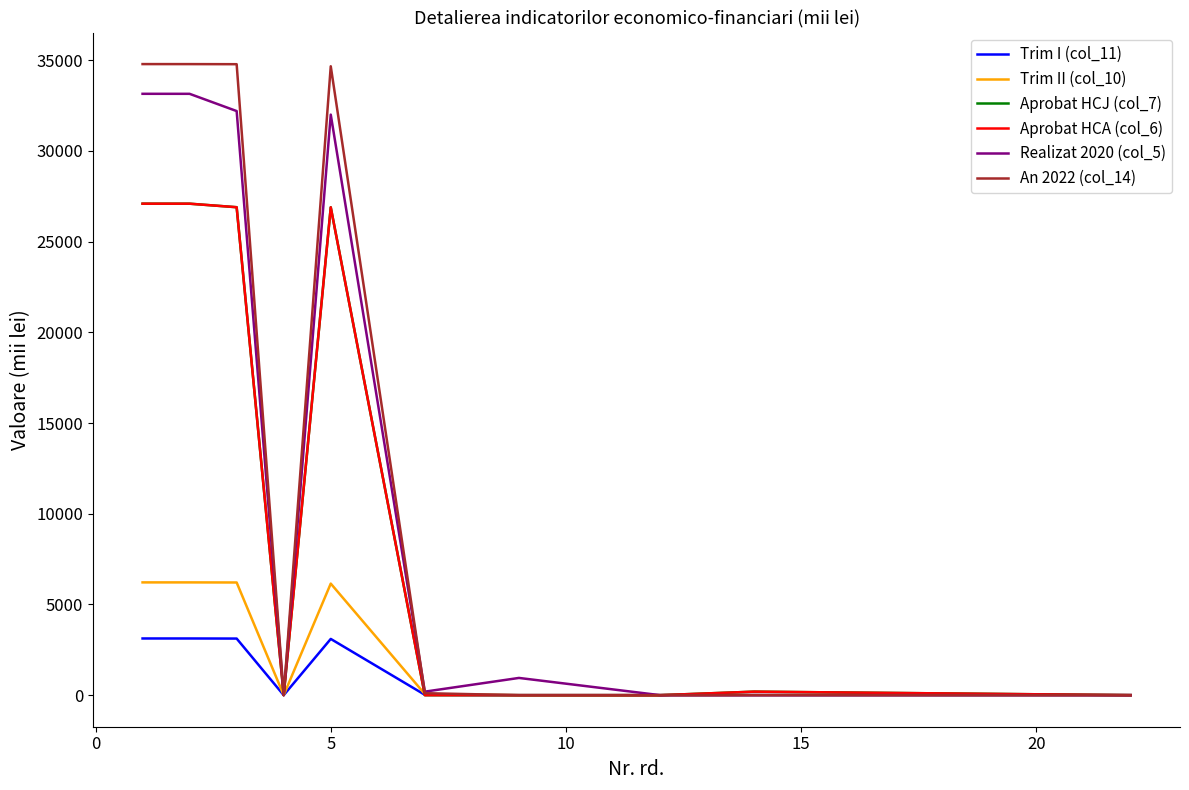

What is the greatest value displayed?

34785